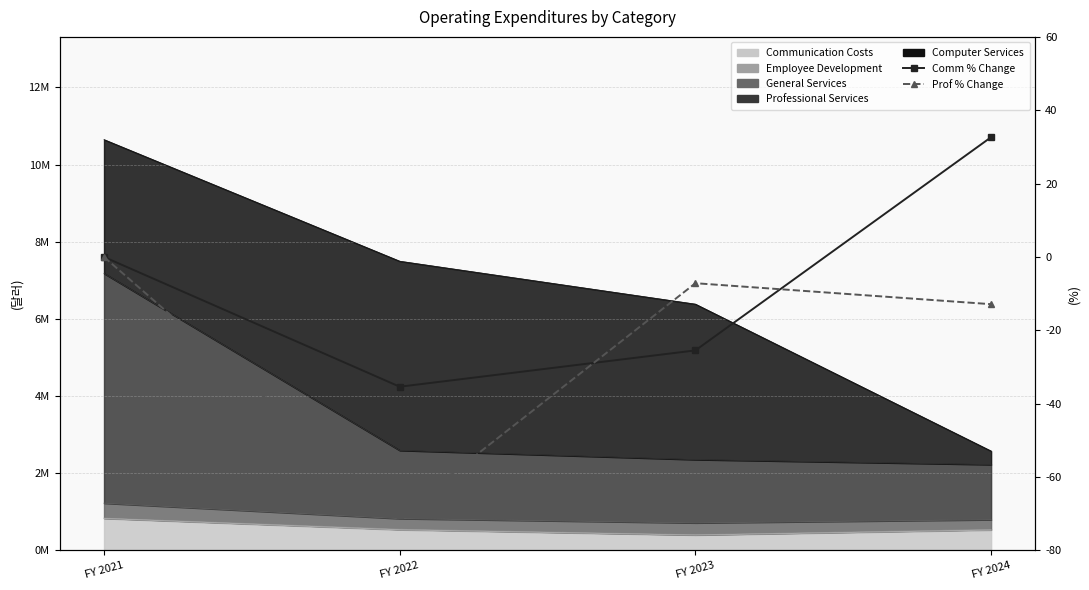

List the series in order of their peak value, lowest first.

Prof % Change, Comm % Change